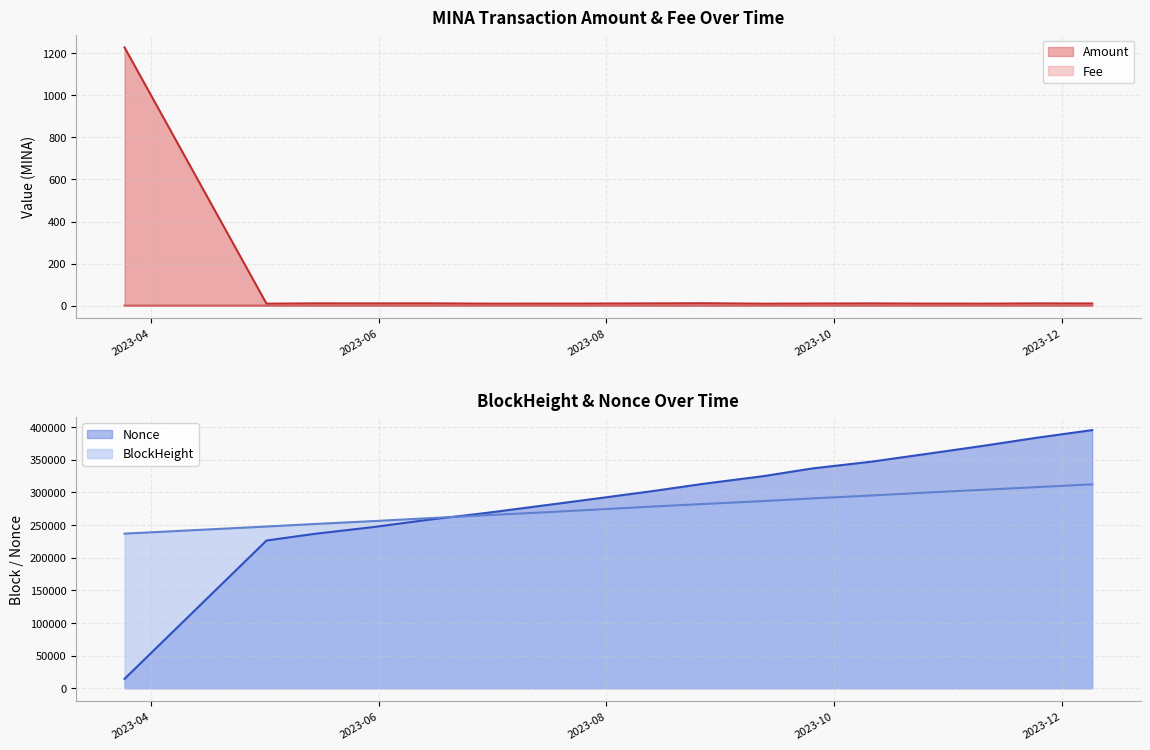

What is the lowest value of the Nonce series?

14333